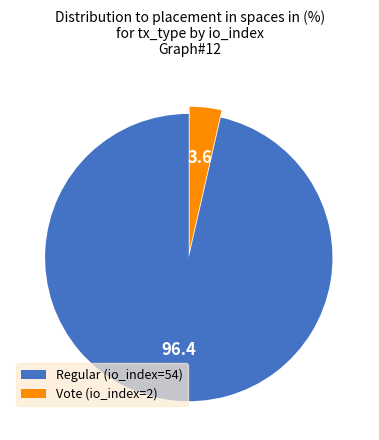

Is it true that Regular (io_index=54) is 96% of the pie?

True